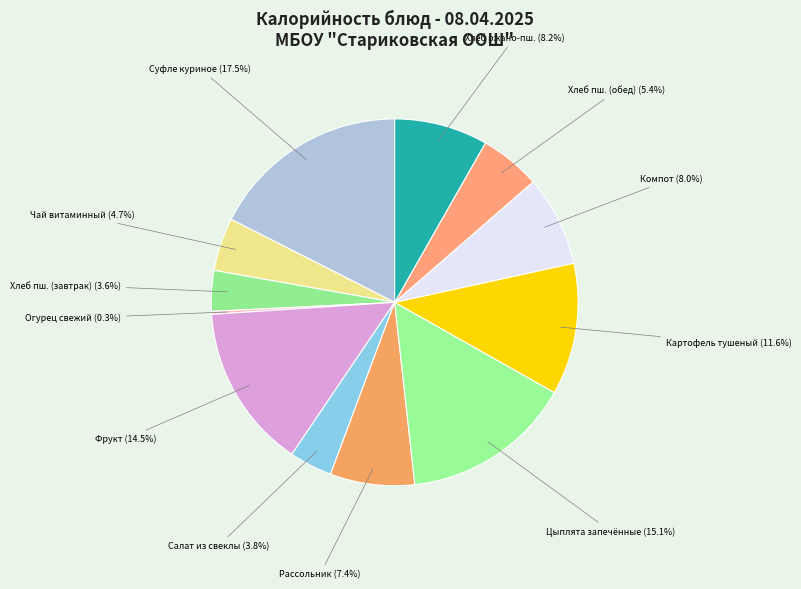

What portion of the pie excludes Салат из свеклы (3.8%)?

96.2%